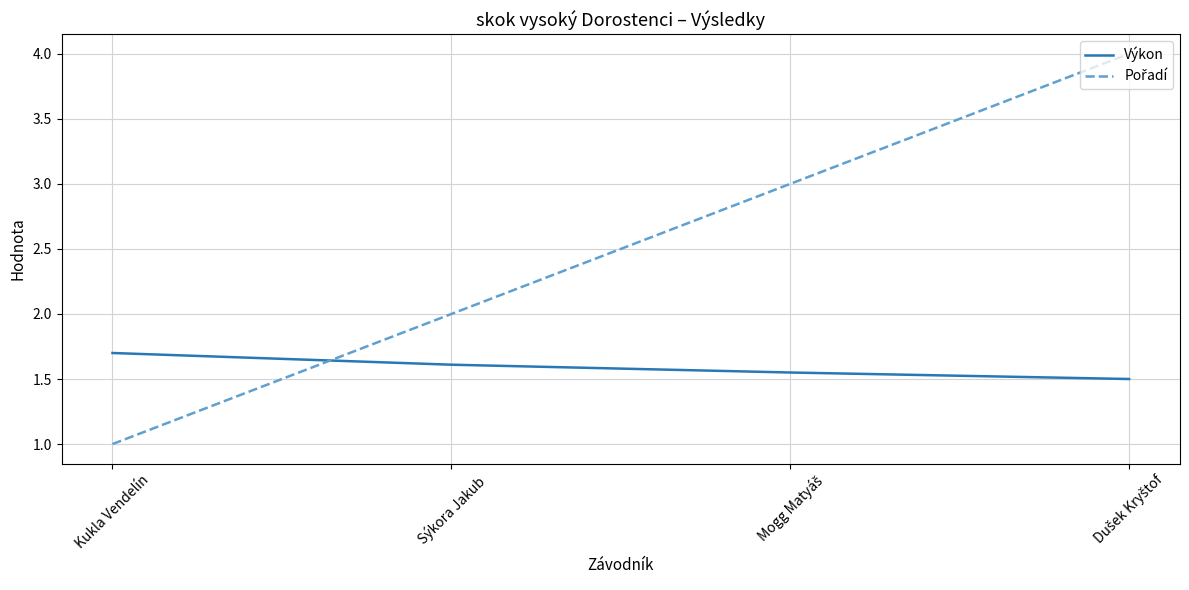

The Výkon series shows 2.7 at Sýkora Jakub. True or false?

False